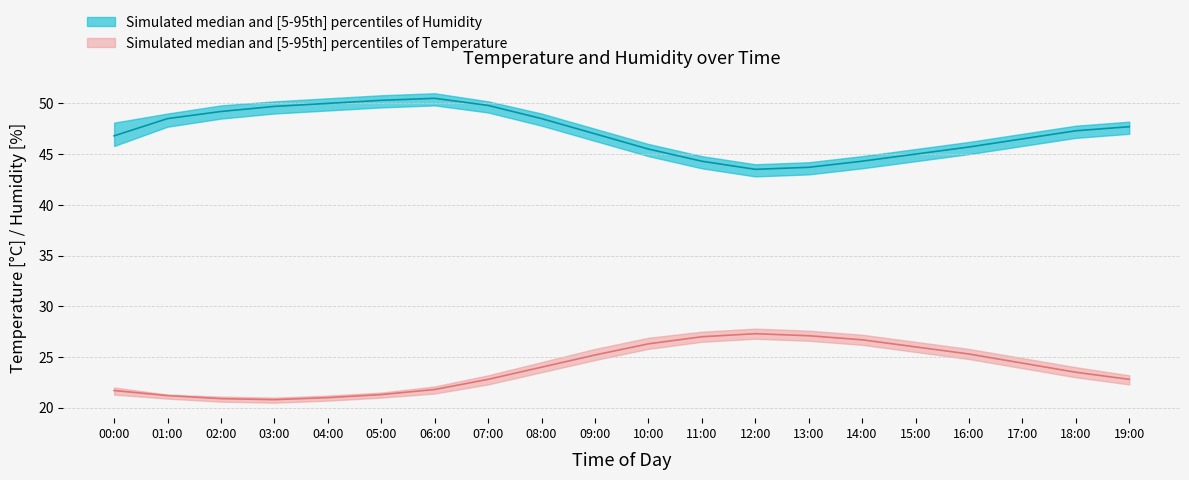

Where is temperature_upper nearest to the value 24?

18:00